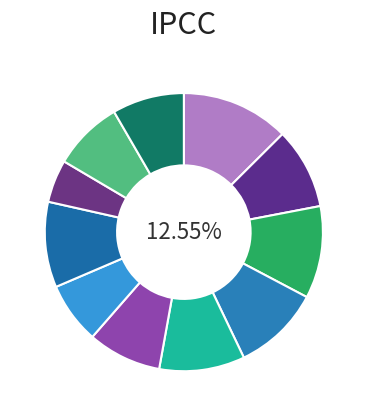

Is it true that DK is 5% of the pie?

True